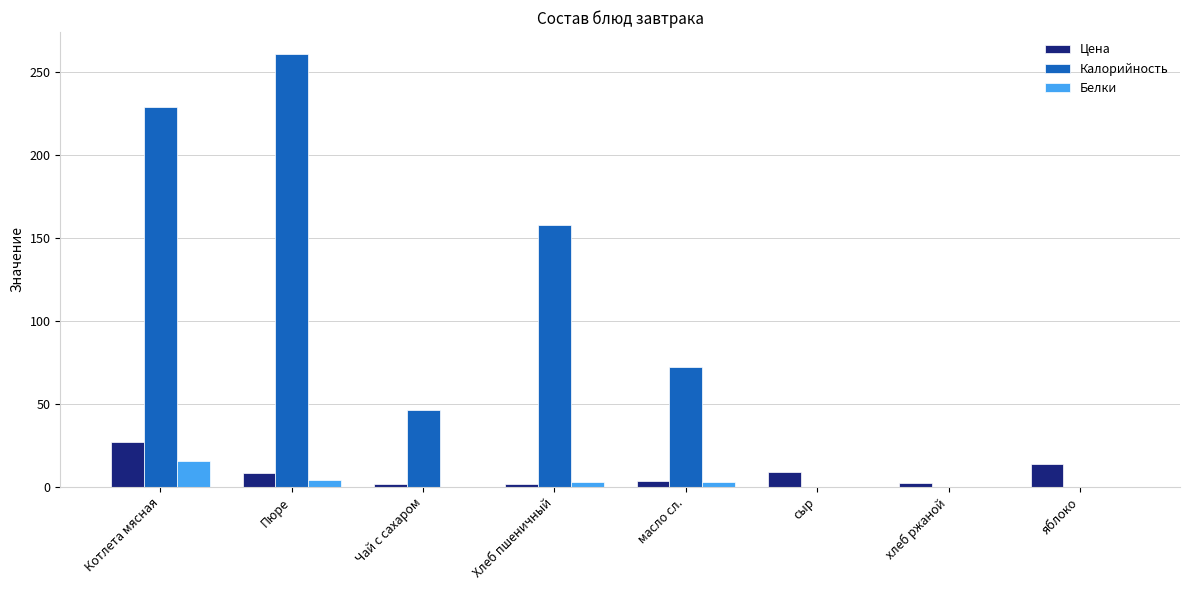

What is the highest value of the Калорийность series?

261.0